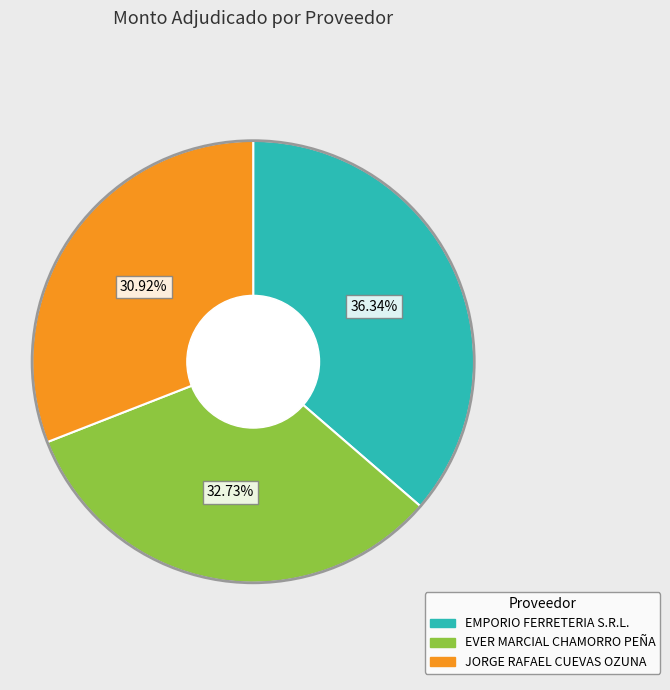

Is EMPORIO FERRETERIA S.R.L. the majority of the pie?

No